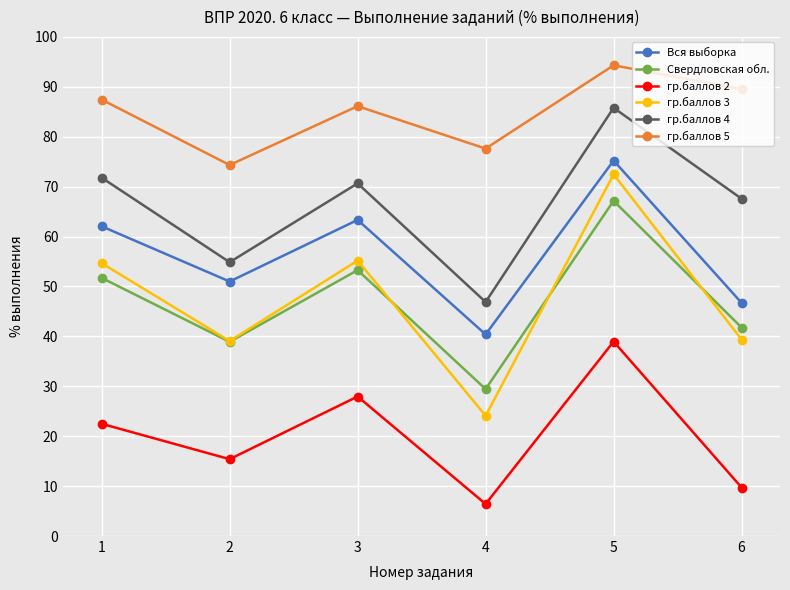

What are all the series names shown in the legend?

Вся выборка, Свердловская обл., гр.баллов 2, гр.баллов 3, гр.баллов 4, гр.баллов 5